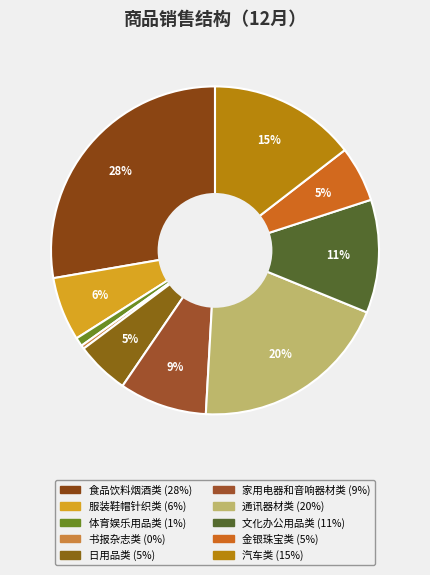

Count the number of slices in the pie.

10